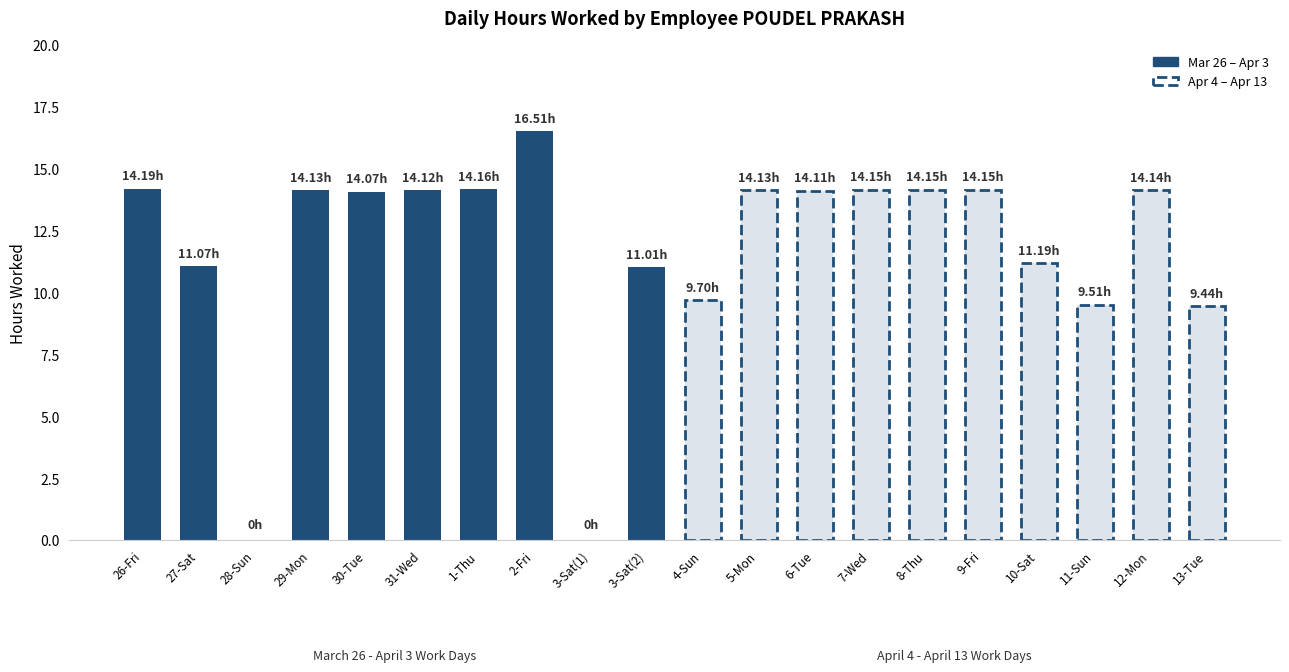

What is the sum of all values?

233.9